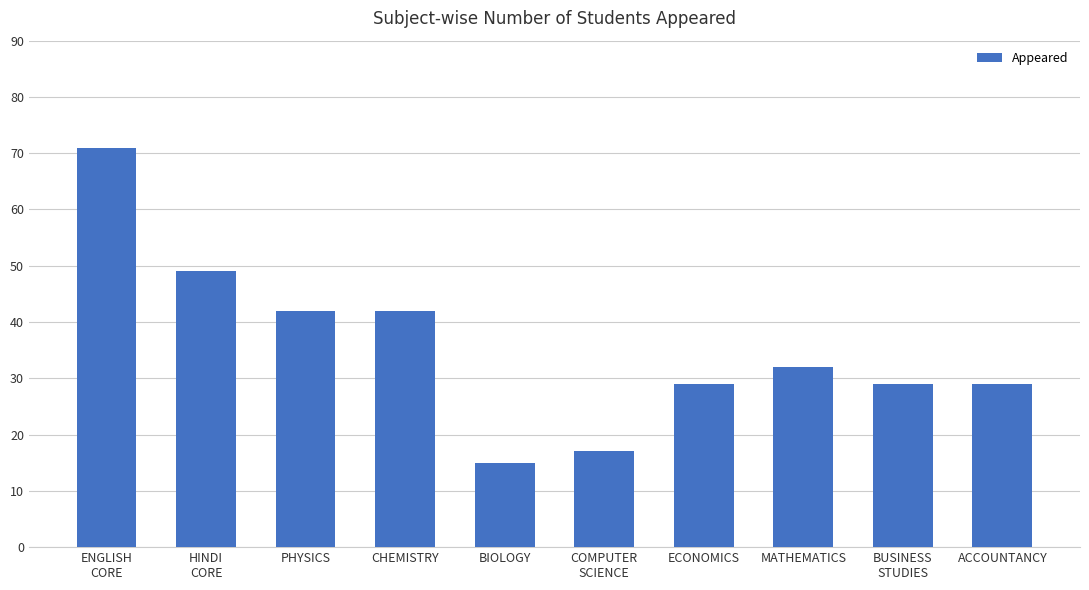

The value at CHEMISTRY is 42. True or false?

True